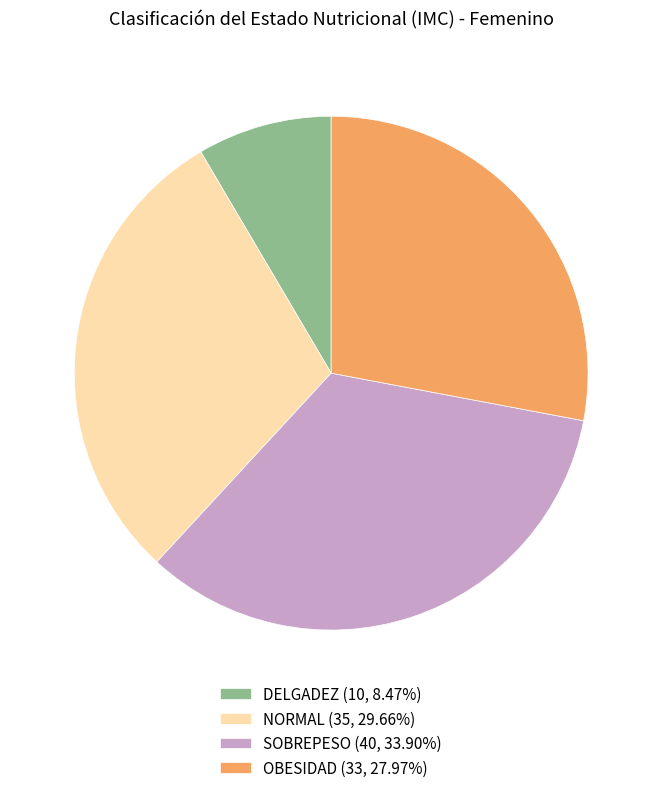

Combined, do NORMAL (35, 29.66%) and OBESIDAD (33, 27.97%) account for over 50%?

Yes